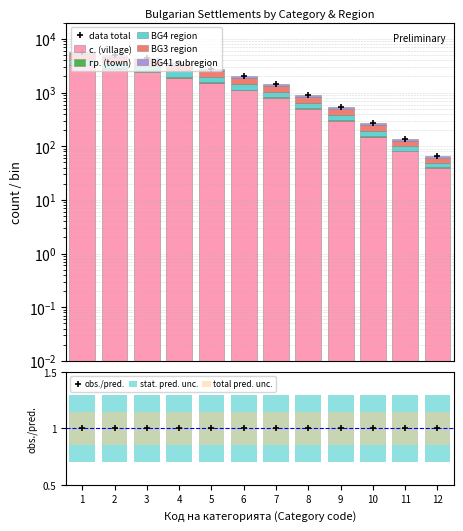

Count the number of data series in this chart.

5